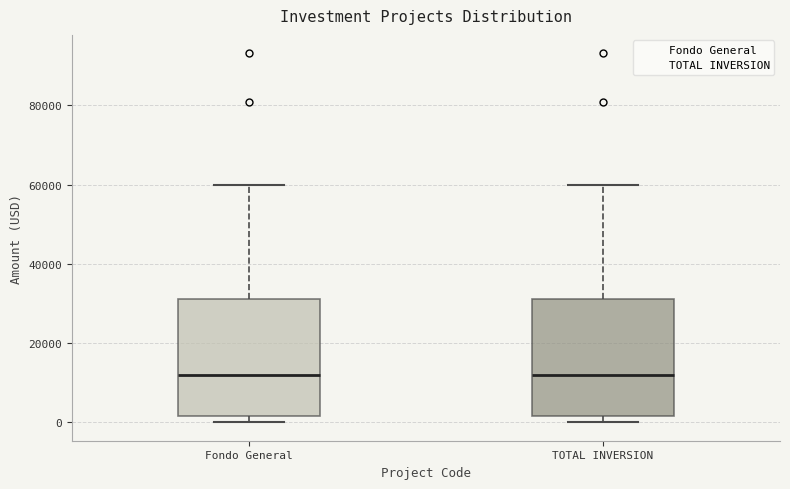

Reading left to right, read every box against the y-axis: the position of its median line, the range the box covers, and the ends of its whiskers. The values are not printed on the chart, so give them approximately, as read against the axis.

Fondo General: median 12000, box 2000 to 32000, whiskers 0 to 60000
TOTAL INVERSION: median 12000, box 2000 to 32000, whiskers 0 to 60000